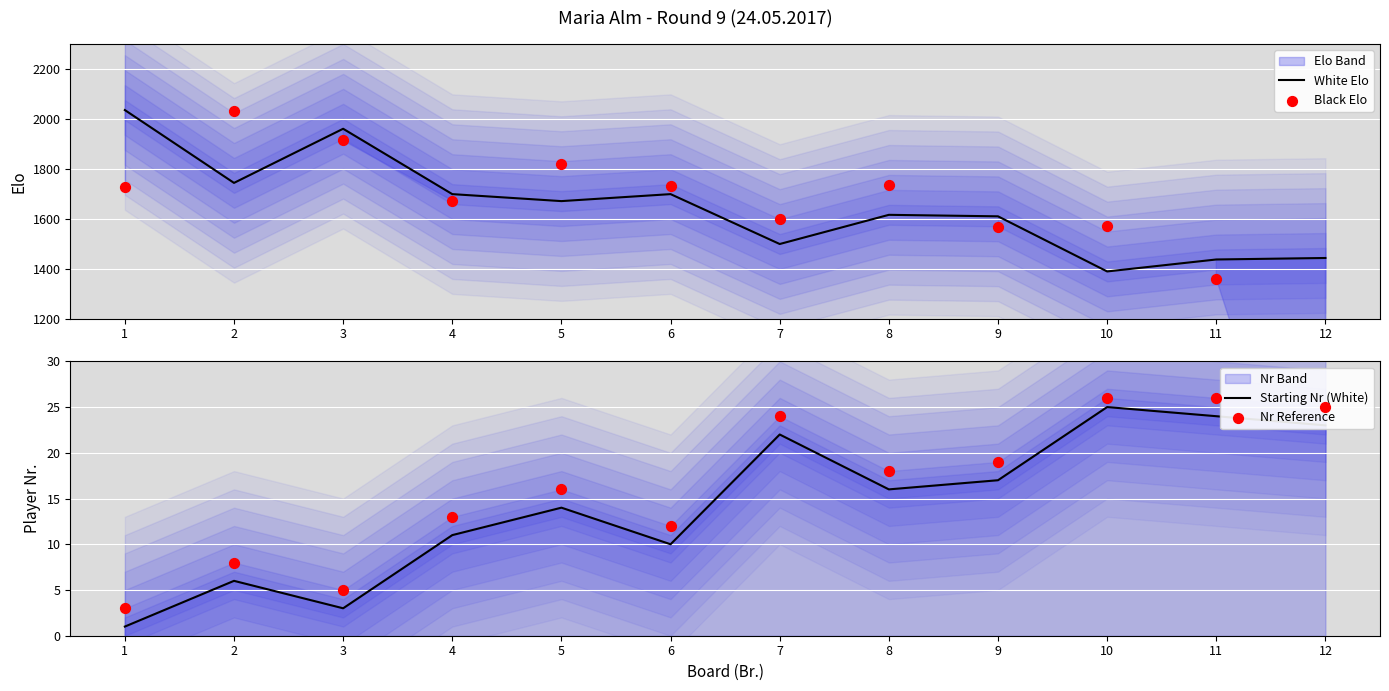

Which series contains the highest Y value?

White Elo